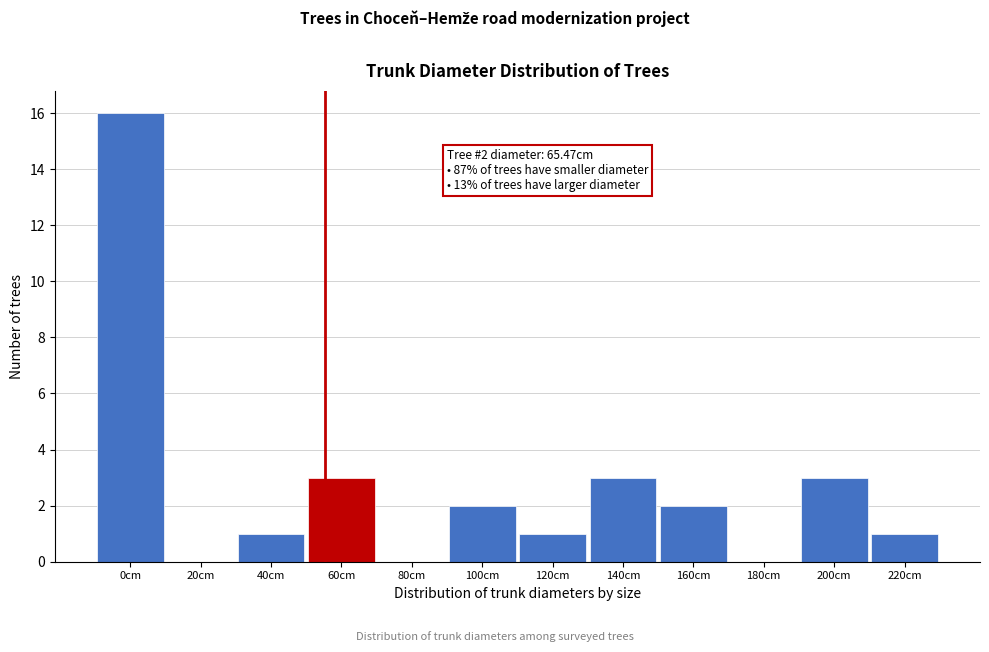

Reading right to left, extract all data points from this chart.

220cm=1	200cm=3	180cm=0	160cm=2	140cm=3	120cm=1	100cm=2	80cm=0	60cm=3	40cm=1	20cm=0	0cm=16